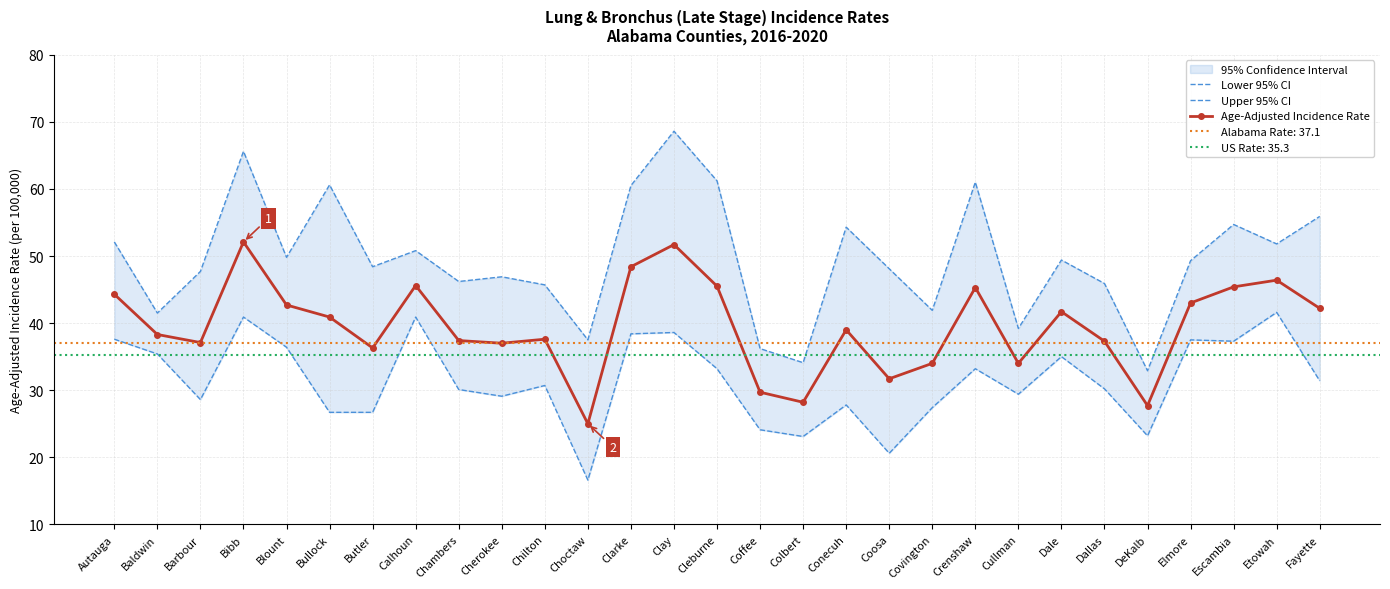

True or false: Age-Adjusted Incidence Rate and Lower 95% CI cross at least once.

False